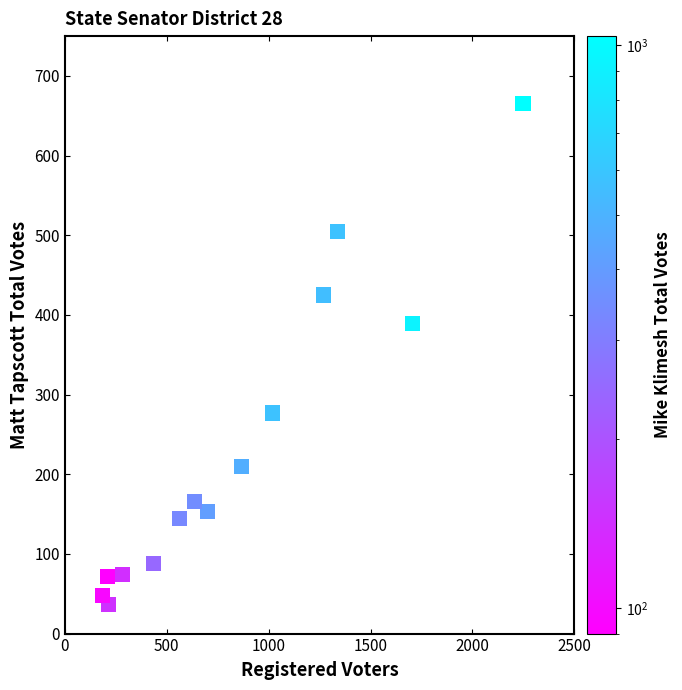

What Y value in the scatter plot is closest to 351?

389